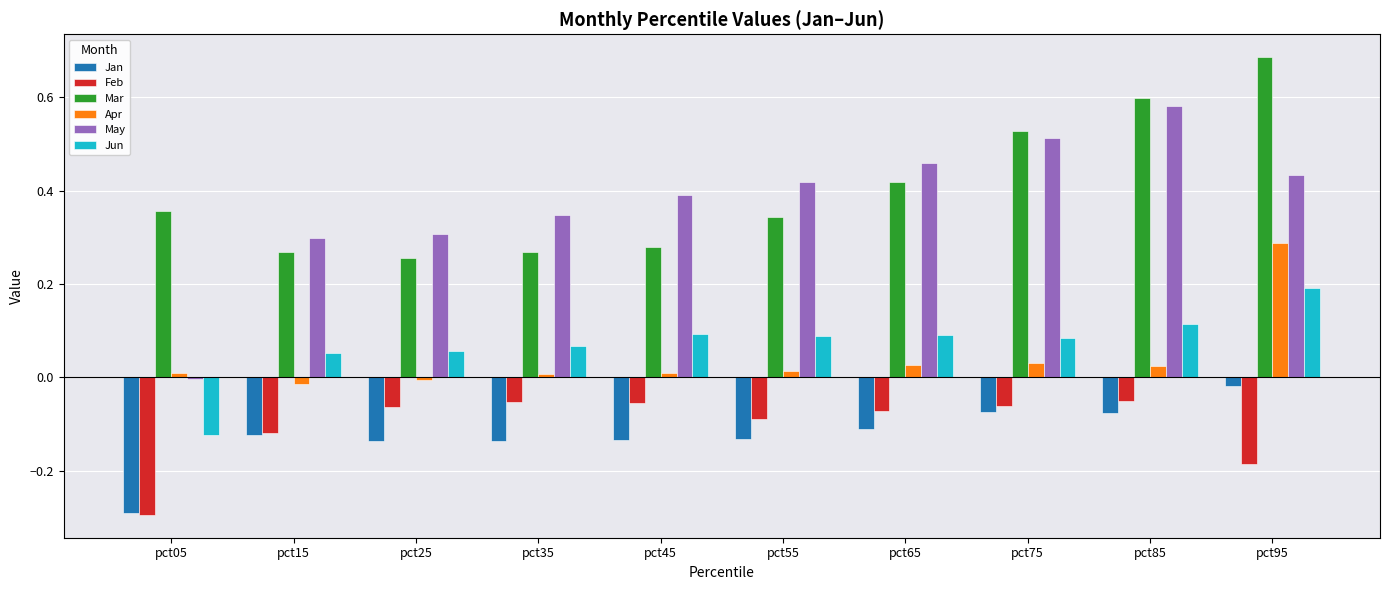

Which series has the widest spread of values?

May